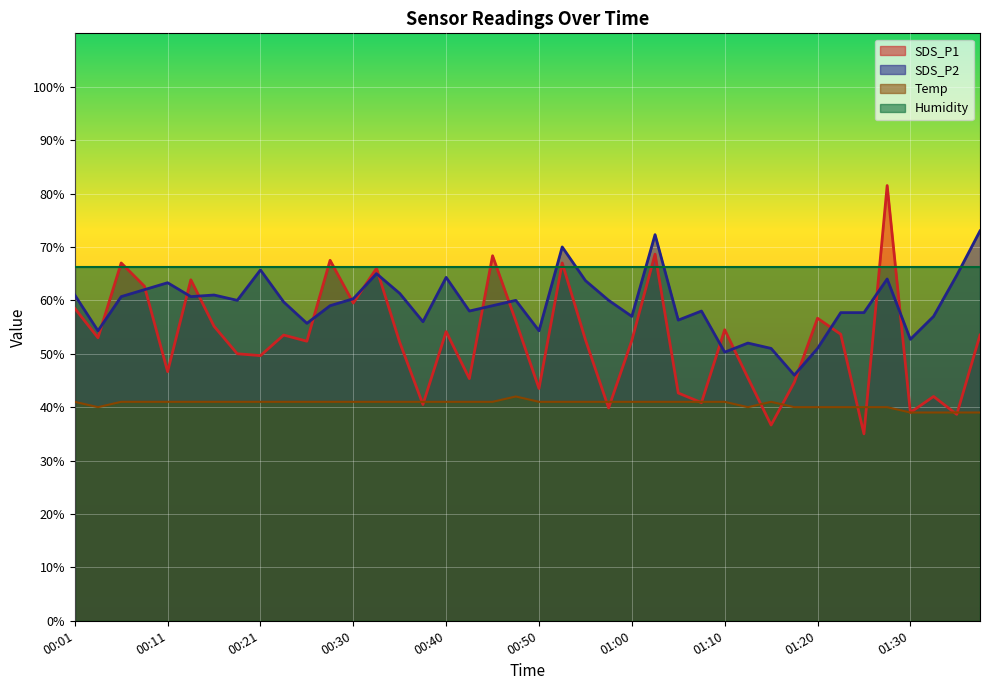

Rank the series by their maximum value, from lowest to highest.

Temp, Humidity, SDS_P2, SDS_P1